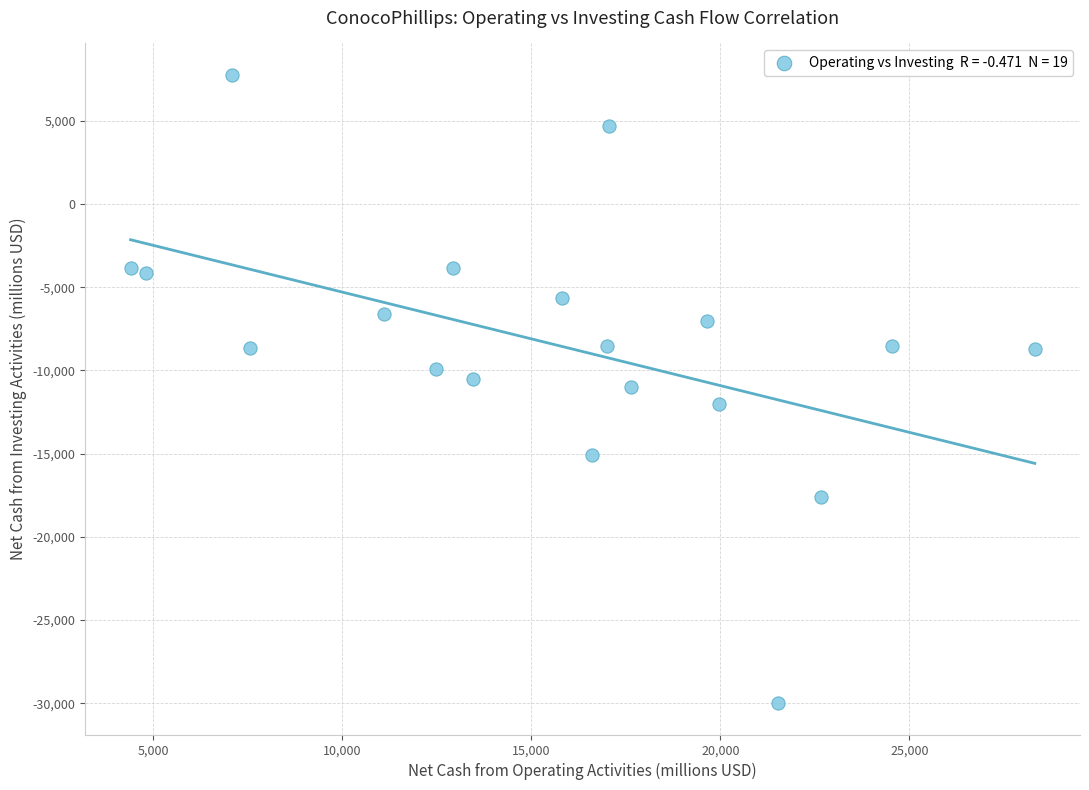

What is the range of X values (max minus min)?

23911